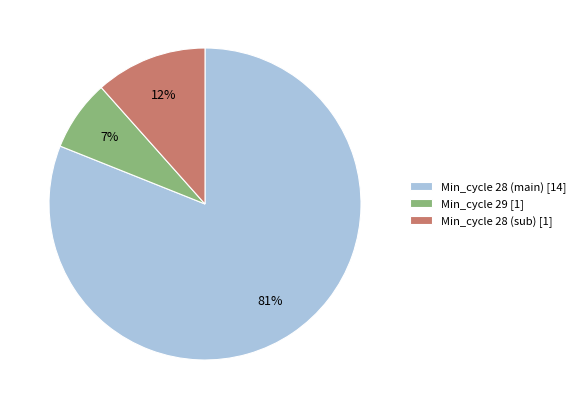

Is there a majority slice in this chart?

Yes